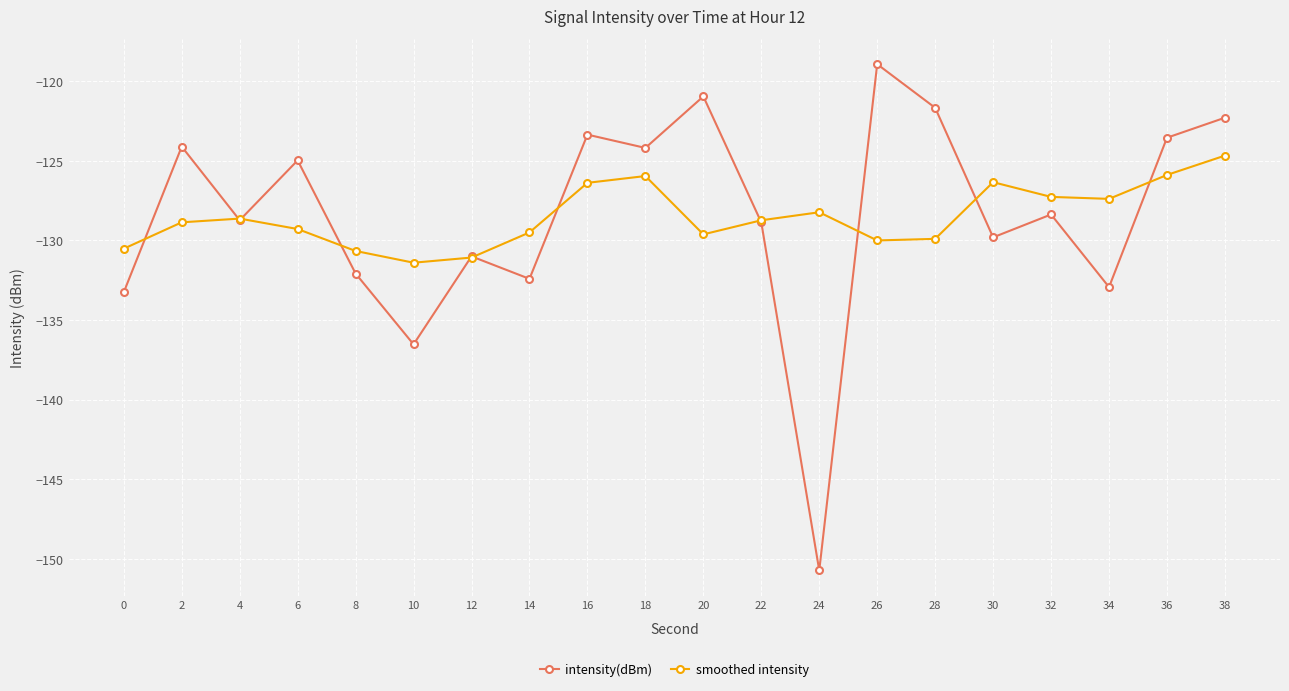

At how many categories does at least one series exceed -123?

4